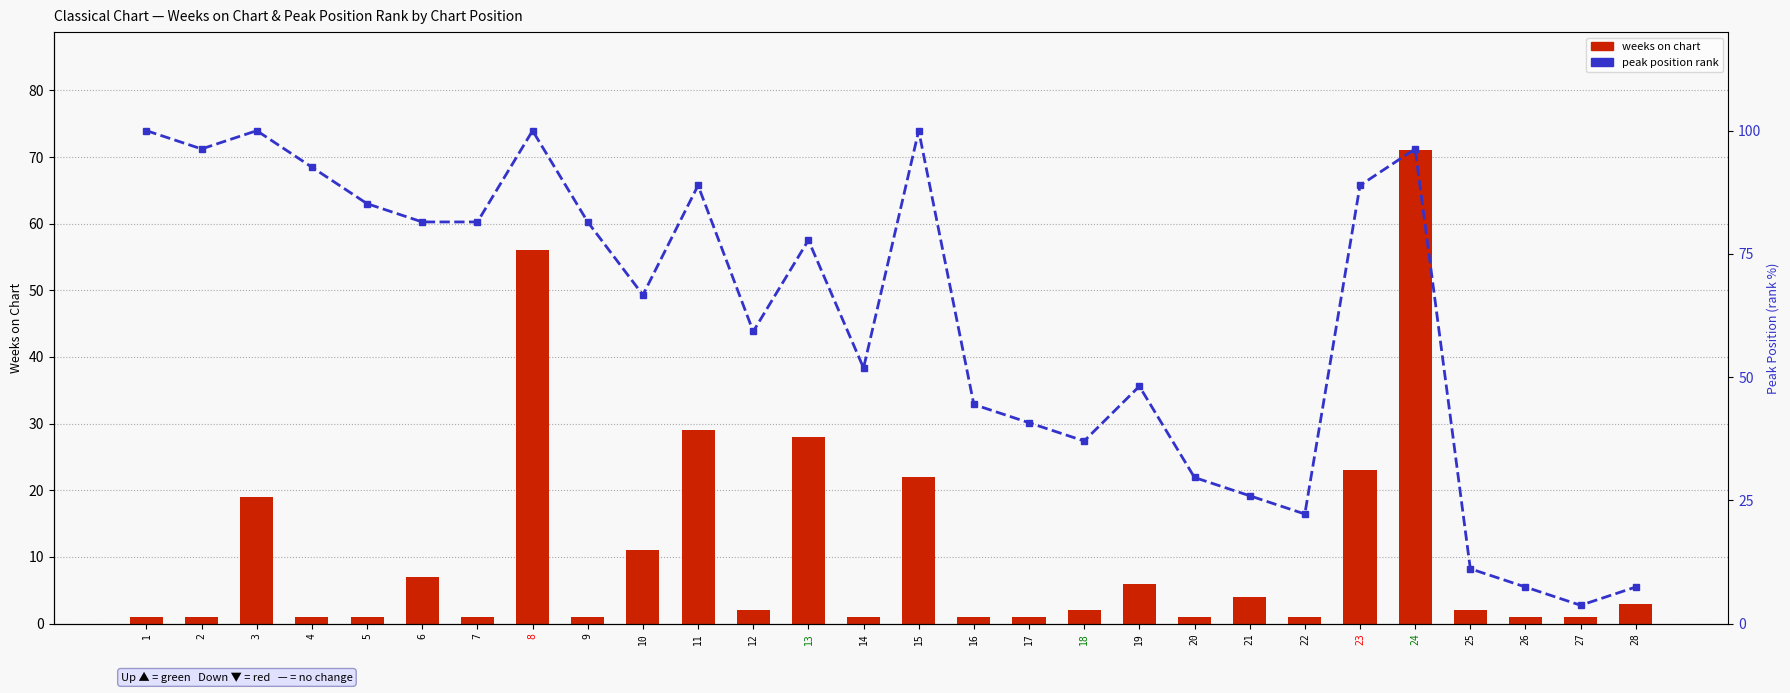

What is the value of the weeks on chart bar at the 14th from the left?

1.0